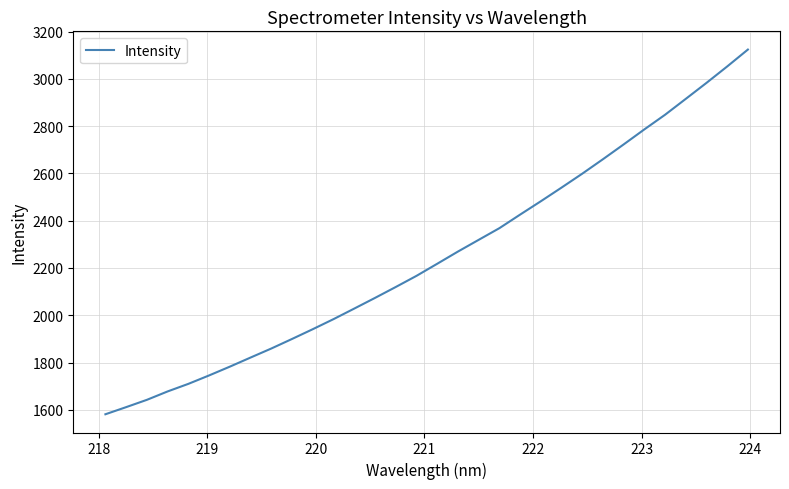

What is the difference between the maximum and minimum values?

1542.9